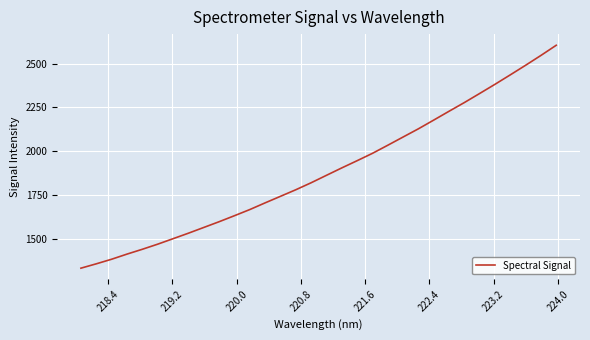

True or false: there are more than 1 points higher than both neighbors.

False